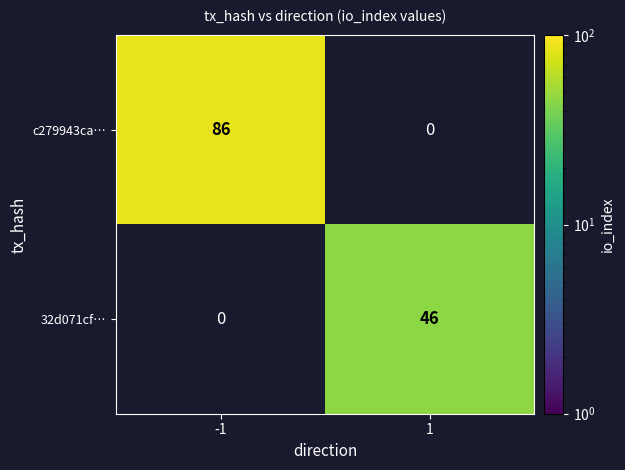

What is the greatest value displayed?

86.0